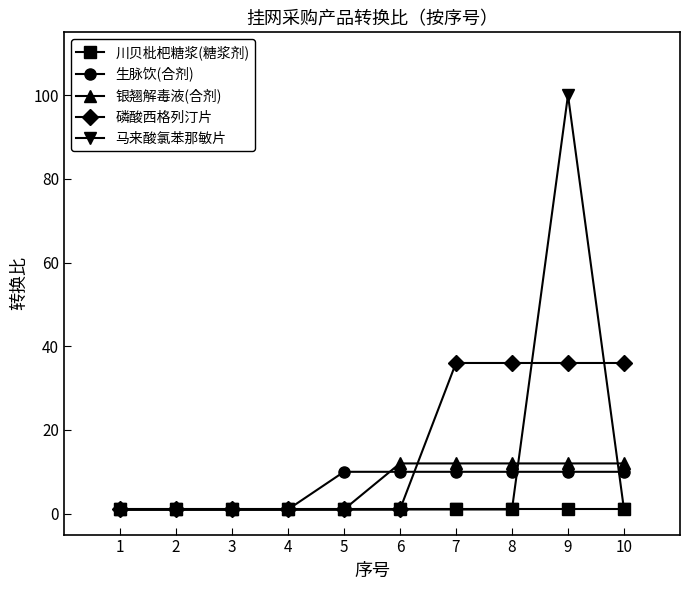

What is the maximum value for 磷酸西格列汀片?

36